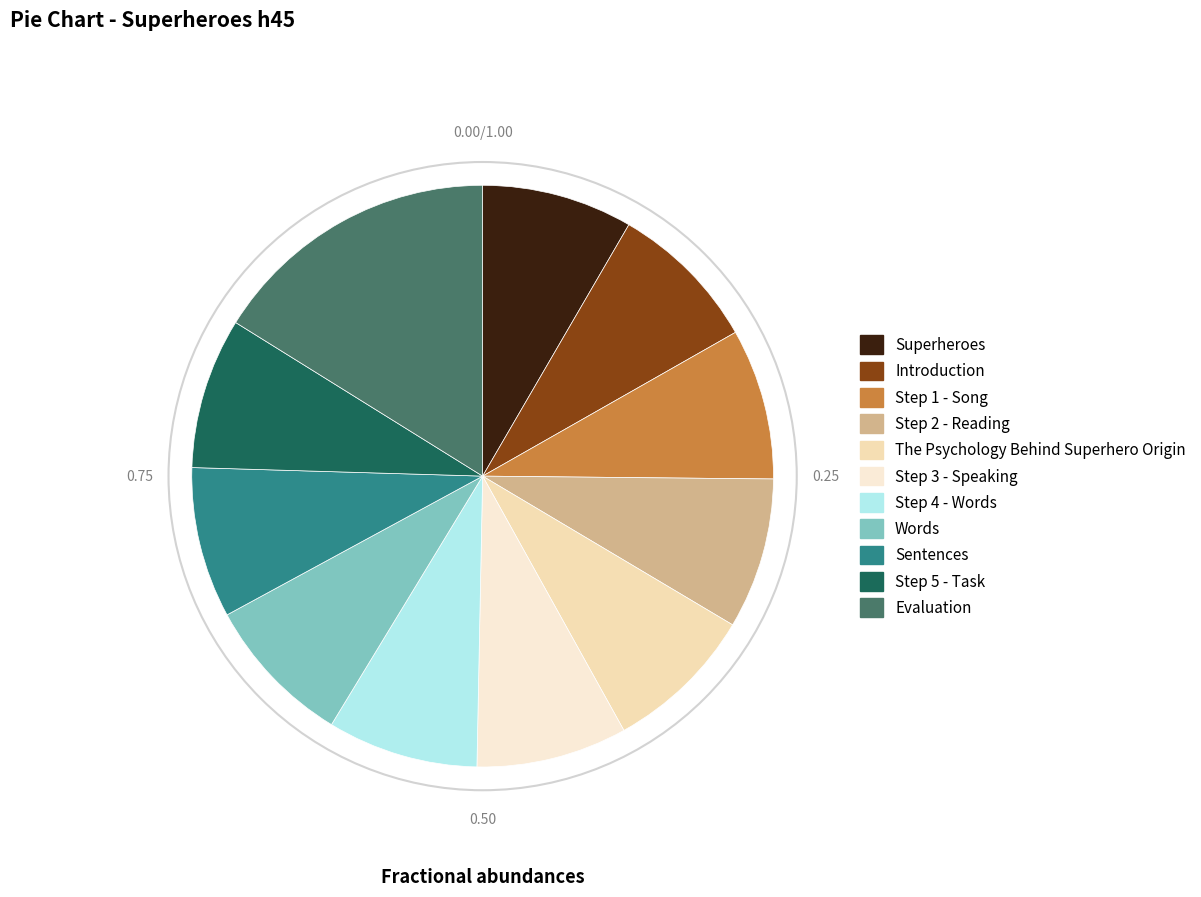

Between Step 3 - Speaking and Sentences, which is larger?

Sentences